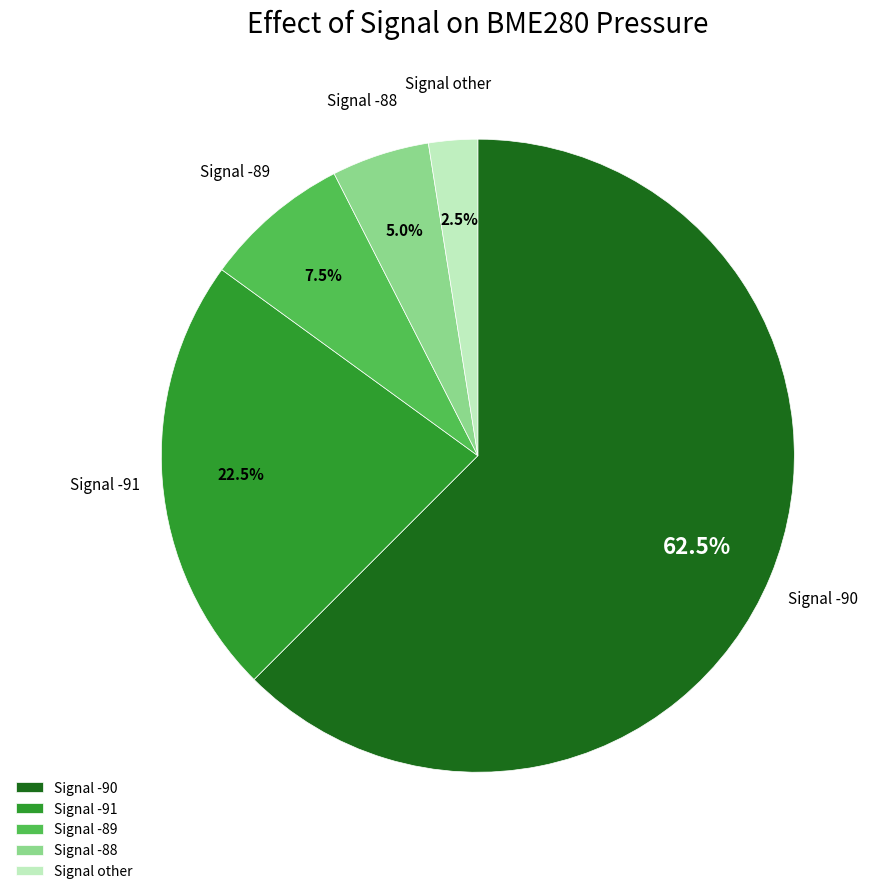

Is there a majority slice in this chart?

Yes